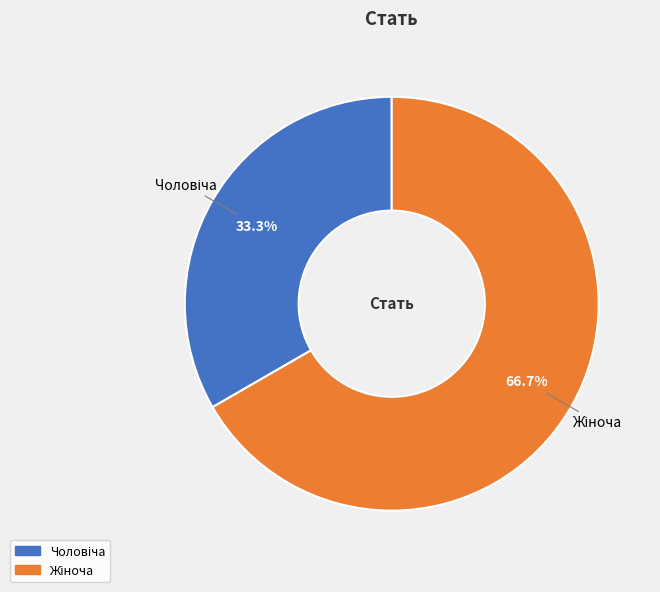

Is there a majority slice in this chart?

Yes